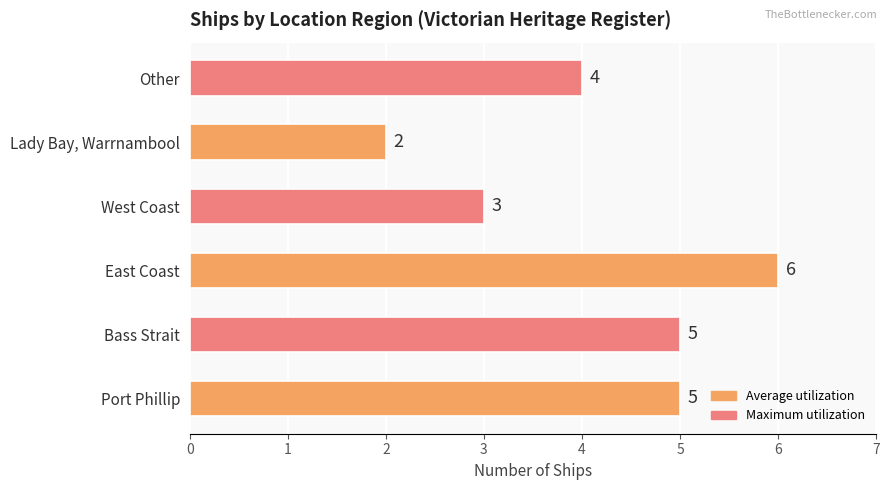

How many data points are less than 5?

3